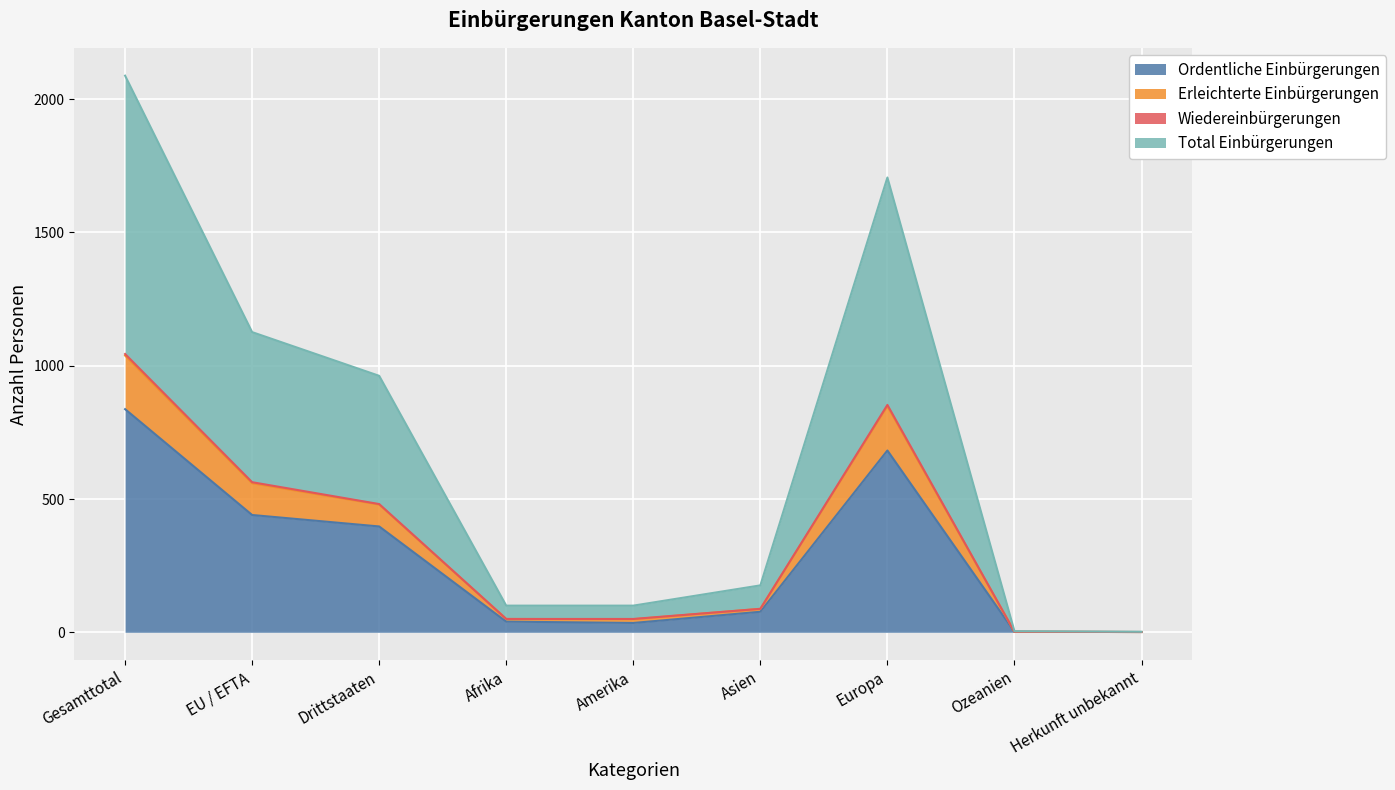

True or false: Total Einbürgerungen and Ordentliche Einbürgerungen intersect in this chart.

False